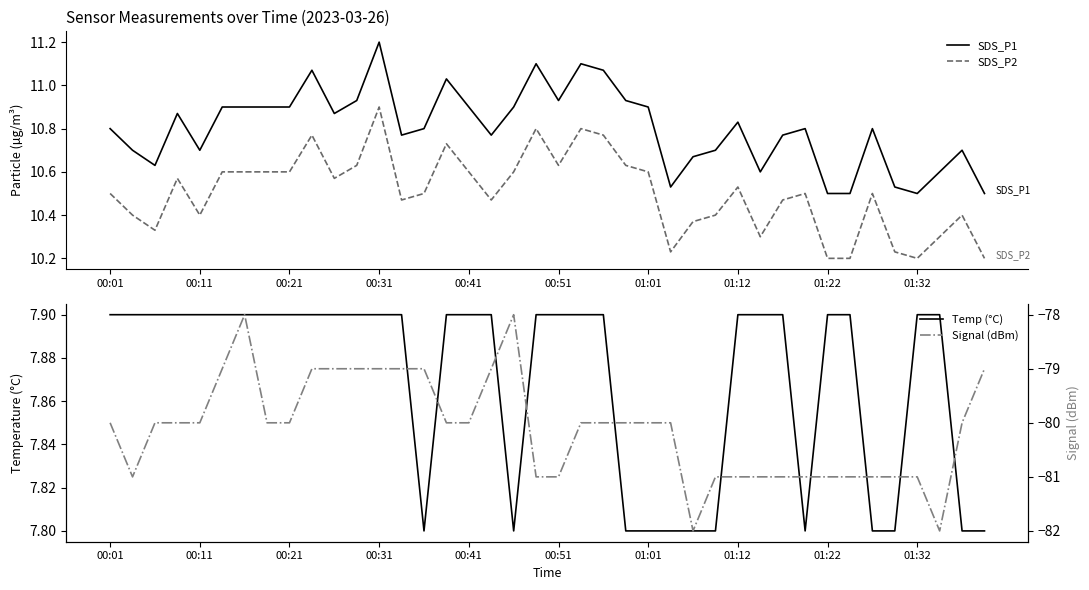

True or false: SDS_P2 and SDS_P1 intersect in this chart.

False